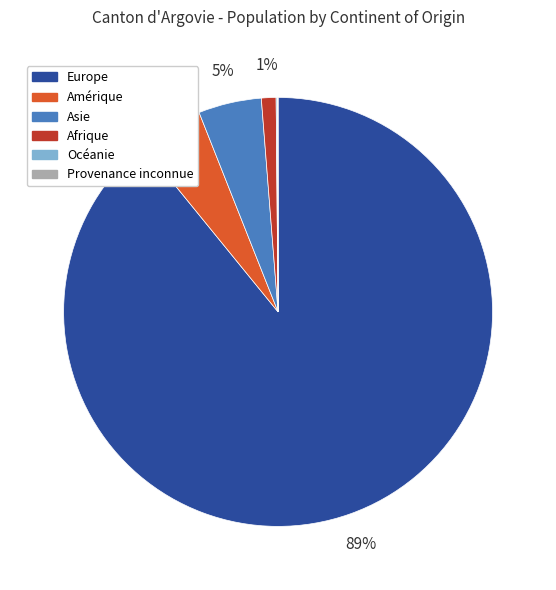

Combined, do Amérique and Asie account for over 50%?

No